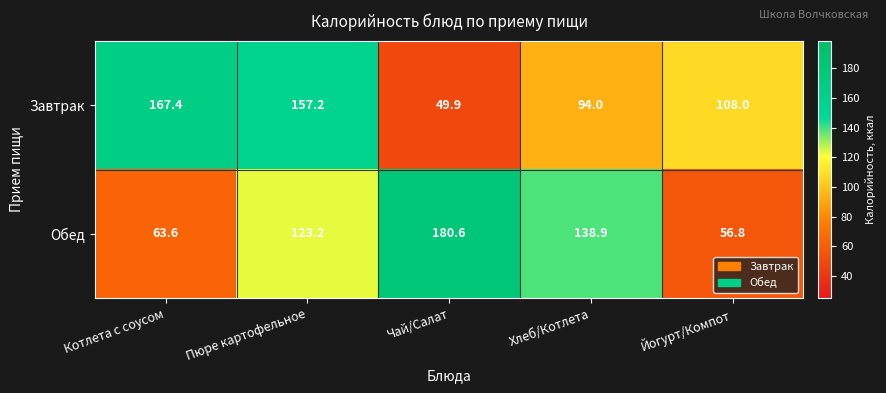

Reading left to right, extract all data points from this chart.

Завтрак: 167.4	157.2	49.9	94.0	108.0
Обед: 63.6	123.2	180.6	138.9	56.8